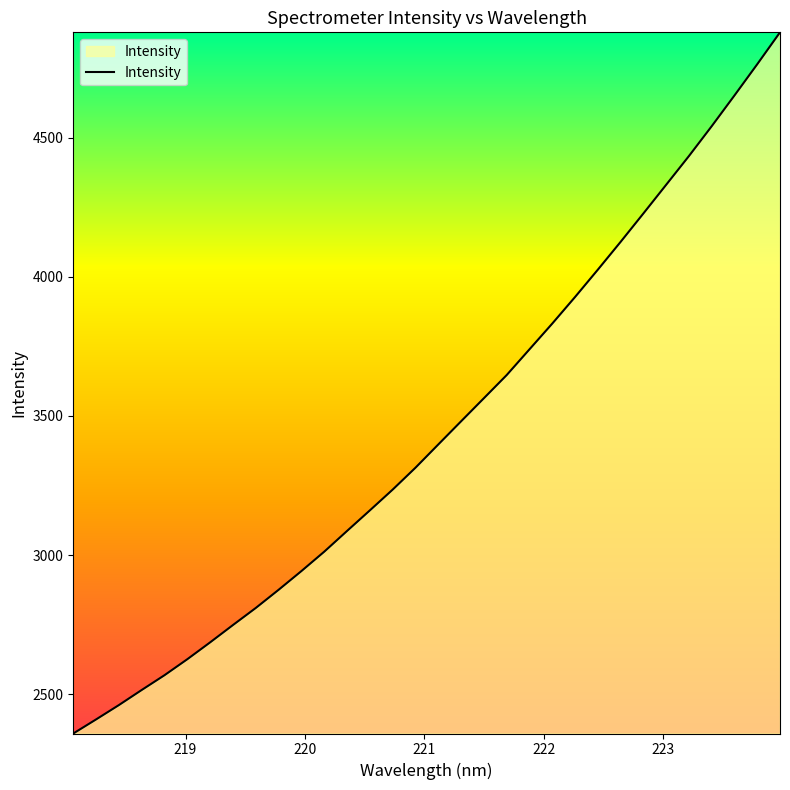

Reading left to right, extract all data points from this chart.

2358.4	2409.1	2460.7	2514.9	2568.2	2625.7	2686.3	2748.6	2809.9	2875.1	2942.5	3012.1	3086.6	3160.6	3235.3	3313.9	3397.5	3480.7	3563.7	3646.9	3739.4	3831.9	3927.5	4025.7	4125.7	4227.8	4331.0	4434.3	4541.6	4652.1	4764.4	4879.1